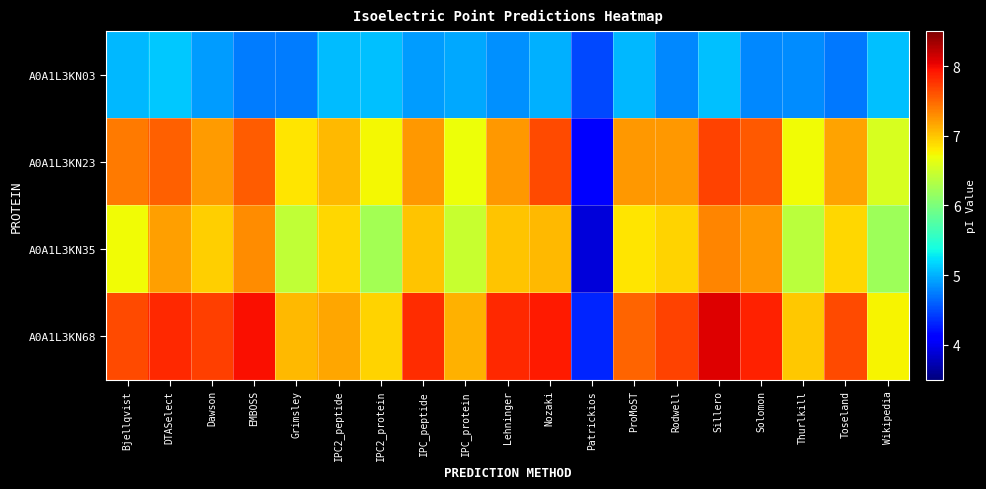

Reading right to left, transcribe all the data shown in this chart.

A0A1L3KN03: Wikipedia=5.1	Toseland=4.7	Thurlkill=4.8	Solomon=4.8	Sillero=5.1	Rodwell=4.8	ProMoST=5.0	Patrickios=4.5	Nozaki=5.0	Lehninger=4.8	IPC_protein=5.0	IPC_peptide=4.9	IPC2_protein=5.1	IPC2_peptide=5.1	Grimsley=4.7	EMBOSS=4.7	Dawson=4.9	DTASelect=5.1	Bjellqvist=5.0
A0A1L3KN23: Wikipedia=6.6	Toseland=7.2	Thurlkill=6.7	Solomon=7.6	Sillero=7.7	Rodwell=7.2	ProMoST=7.2	Patrickios=4.1	Nozaki=7.6	Lehninger=7.2	IPC_protein=6.7	IPC_peptide=7.2	IPC2_protein=6.7	IPC2_peptide=7.1	Grimsley=6.8	EMBOSS=7.6	Dawson=7.2	DTASelect=7.5	Bjellqvist=7.4
A0A1L3KN35: Wikipedia=6.2	Toseland=6.9	Thurlkill=6.4	Solomon=7.2	Sillero=7.3	Rodwell=6.9	ProMoST=6.8	Patrickios=3.9	Nozaki=7.1	Lehninger=7.0	IPC_protein=6.5	IPC_peptide=7.0	IPC2_protein=6.2	IPC2_peptide=6.9	Grimsley=6.4	EMBOSS=7.3	Dawson=6.9	DTASelect=7.2	Bjellqvist=6.7
A0A1L3KN68: Wikipedia=6.7	Toseland=7.6	Thurlkill=7.0	Solomon=7.9	Sillero=8.1	Rodwell=7.7	ProMoST=7.5	Patrickios=4.3	Nozaki=7.9	Lehninger=7.8	IPC_protein=7.1	IPC_peptide=7.8	IPC2_protein=6.9	IPC2_peptide=7.2	Grimsley=7.1	EMBOSS=8.0	Dawson=7.7	DTASelect=7.8	Bjellqvist=7.7